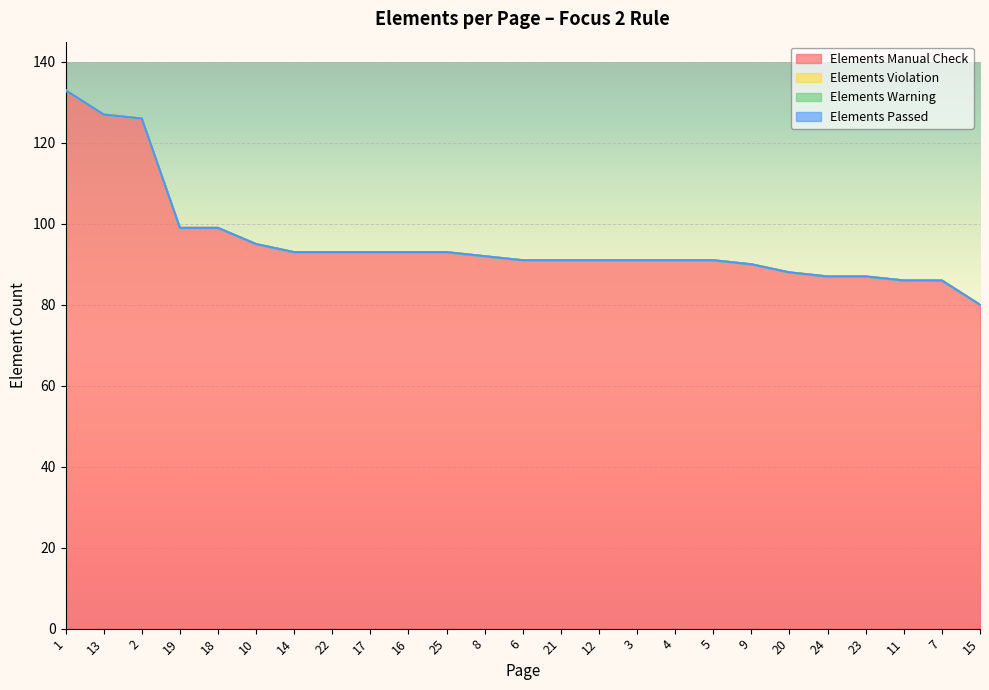

Reading left to right, extract all data points from this chart.

Elements Manual Check: 133	127	126	99	99	95	93	93	93	93	93	92	91	91	91	91	91	91	90	88	87	87	86	86	80
Elements Violation: 0	0	0	0	0	0	0	0	0	0	0	0	0	0	0	0	0	0	0	0	0	0	0	0	0
Elements Warning: 0	0	0	0	0	0	0	0	0	0	0	0	0	0	0	0	0	0	0	0	0	0	0	0	0
Elements Passed: 0	0	0	0	0	0	0	0	0	0	0	0	0	0	0	0	0	0	0	0	0	0	0	0	0